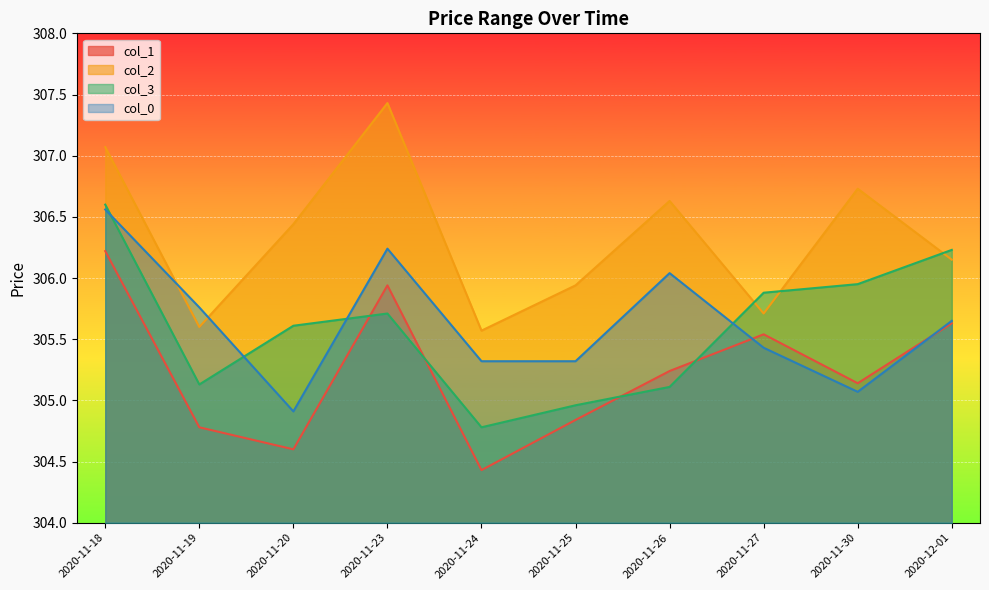

How many interior local valleys does the col_2 series have?

3